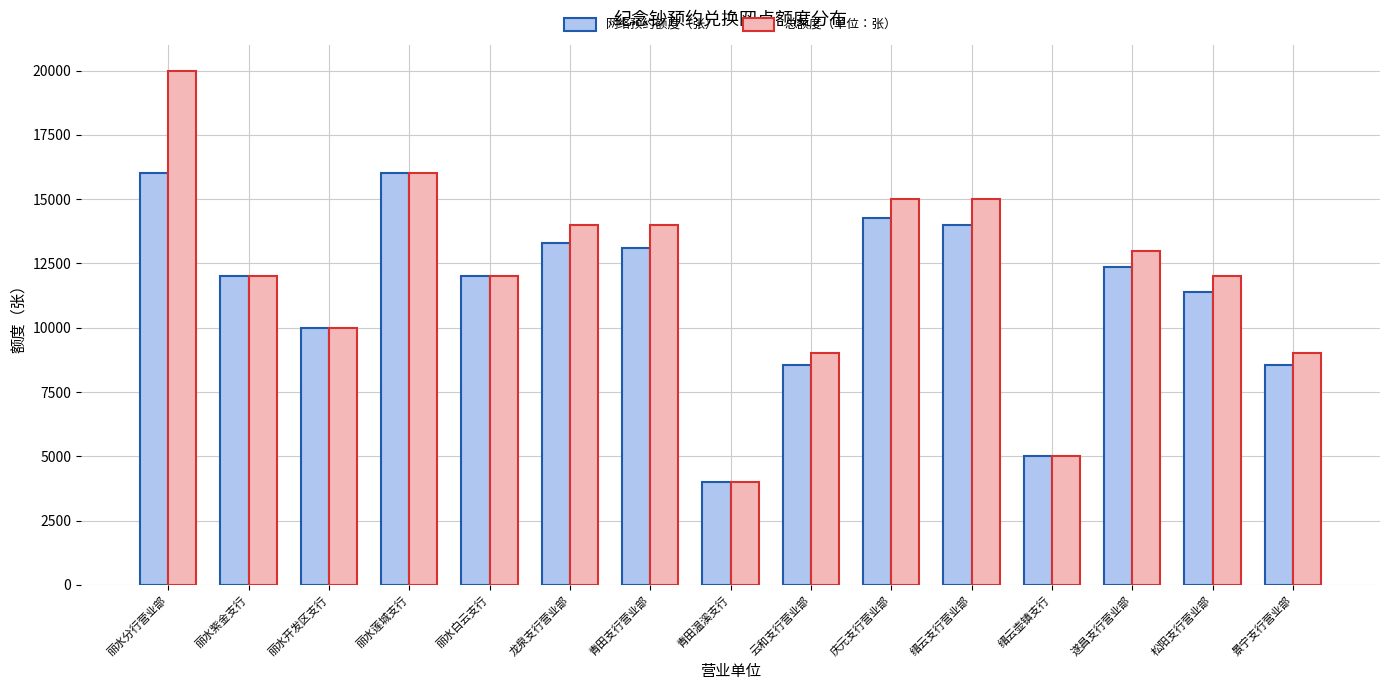

How many bars are there in total?

30